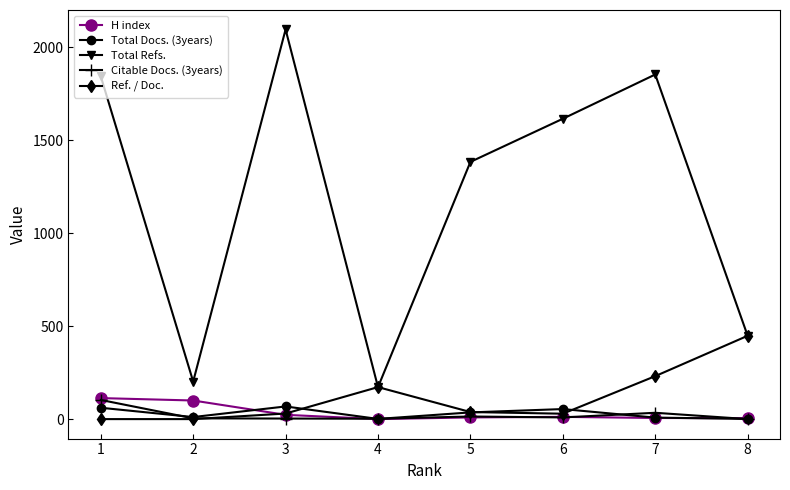

The value of Total Refs. at 1 is 2557. True or false?

False